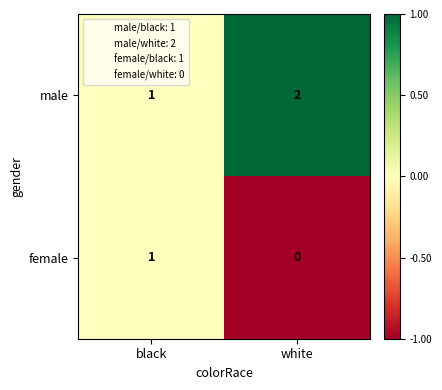

Where is male nearest to the value 1?

black